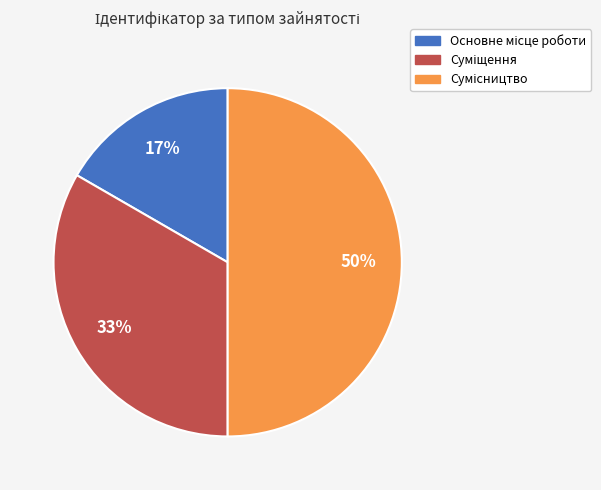

To the nearest percent, what is the average slice percentage?

33%